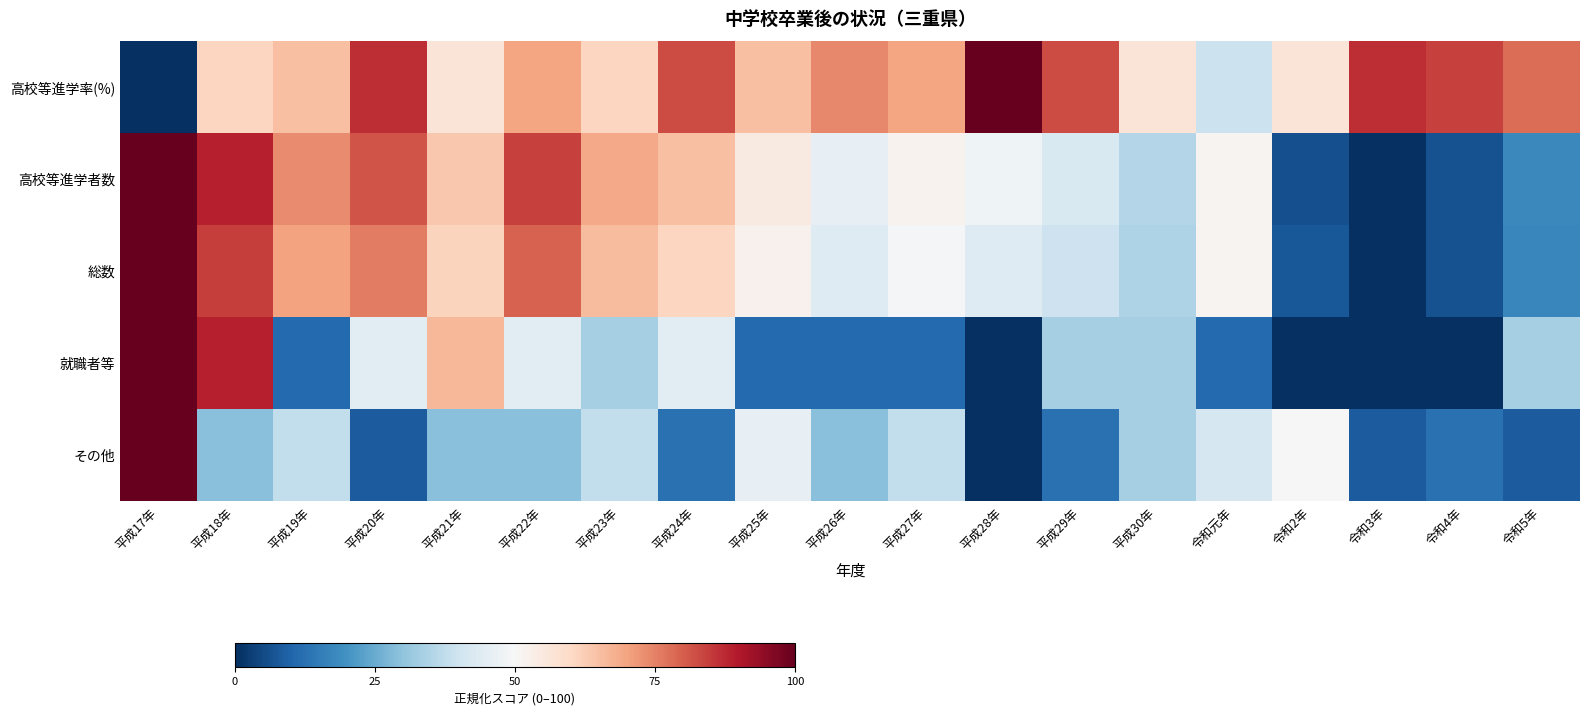

At how many categories does at least one series exceed 79?

9